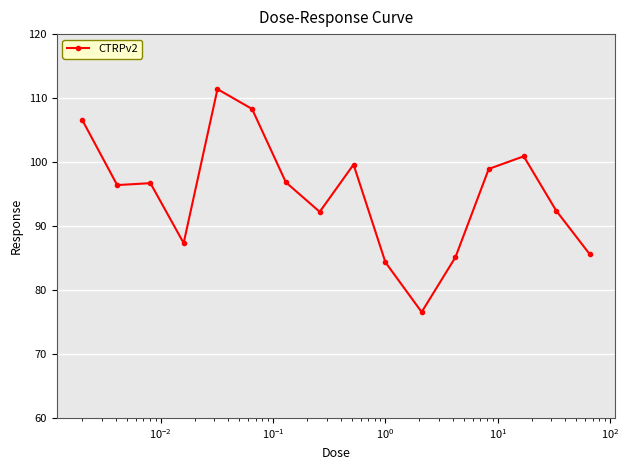

How many lines are shown in the chart?

1